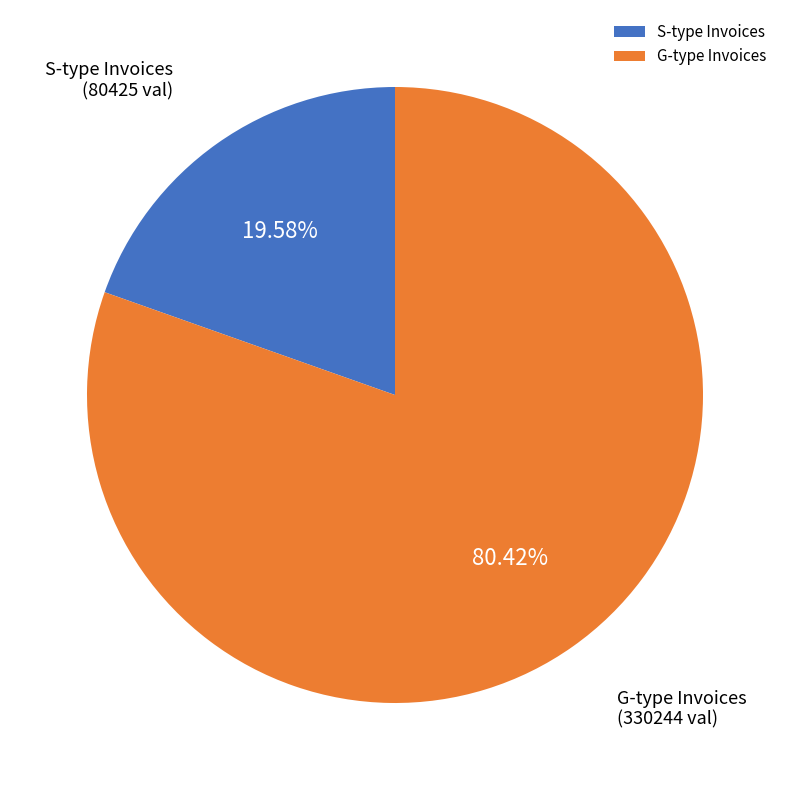

Rank the categories by value from lowest to highest.

S-type Invoices, G-type Invoices